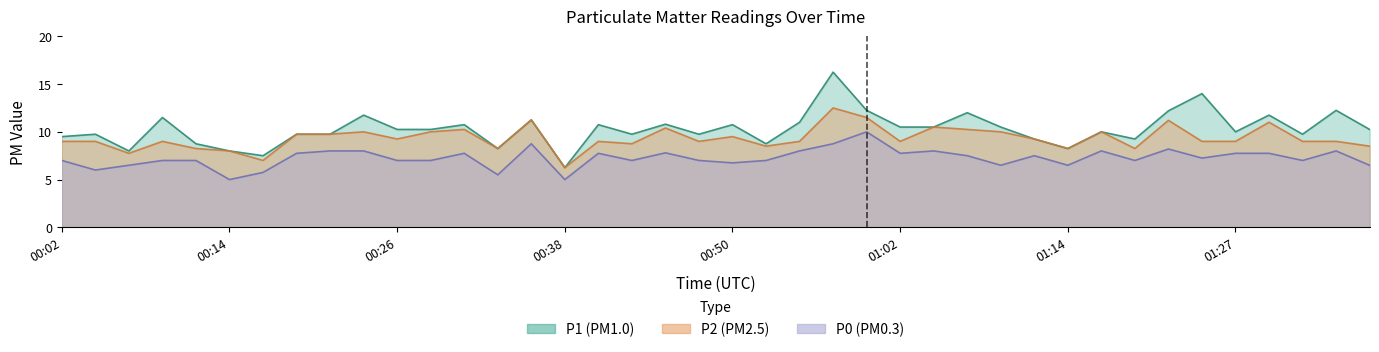

True or false: P1 and P2 intersect in this chart.

False